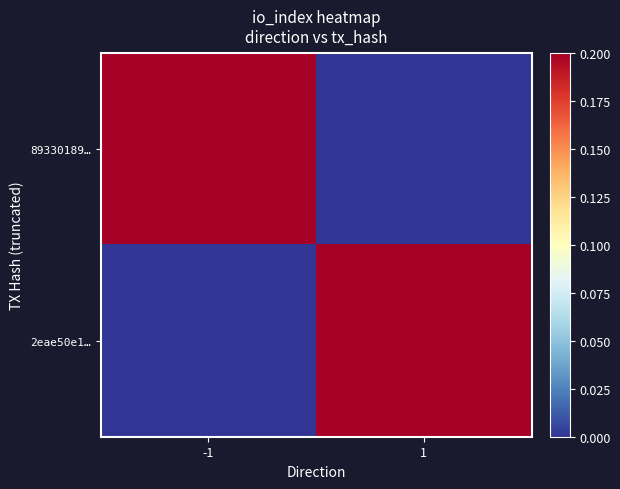

At which category does the chart reach its peak across all series?

-1